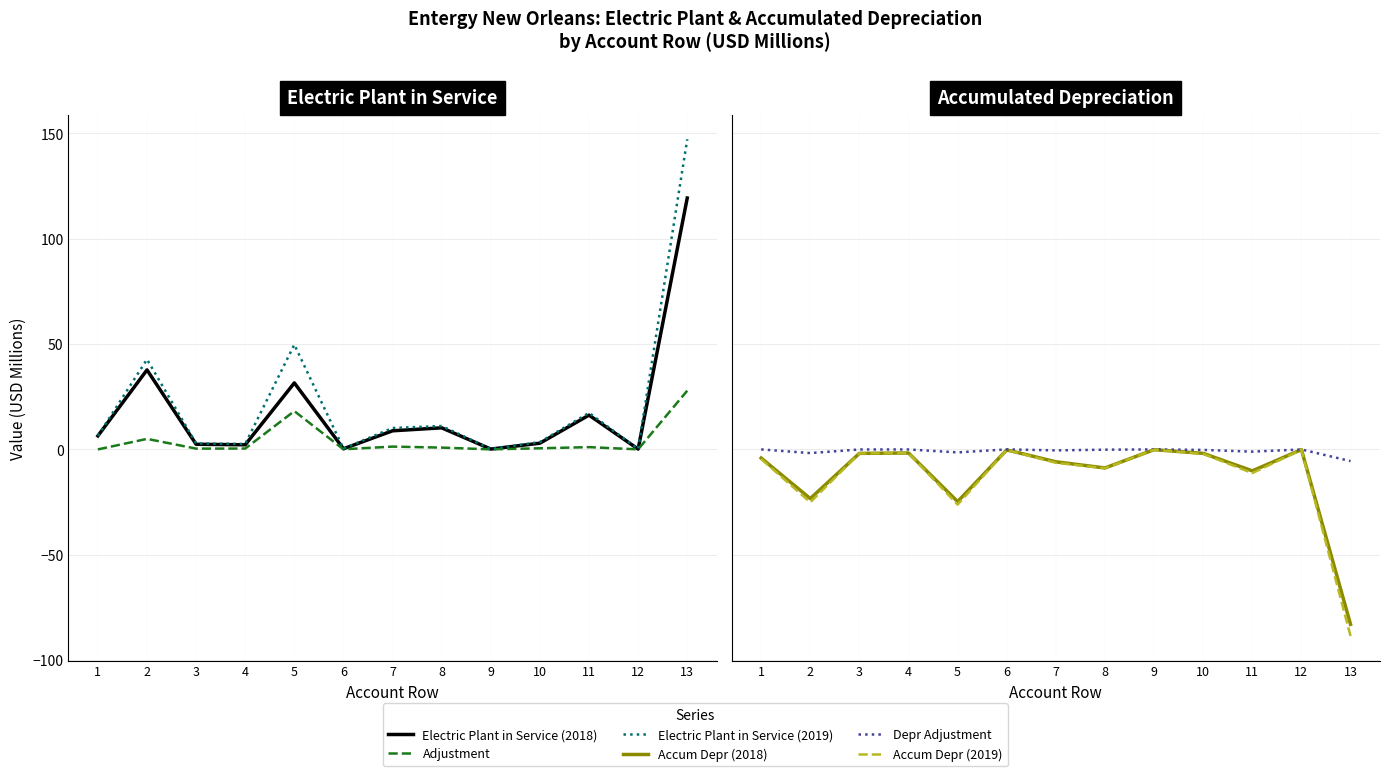

Is the value of Accum Depr (2019) at 4 greater than the value of Electric Plant in Service (2019) at 10?

No